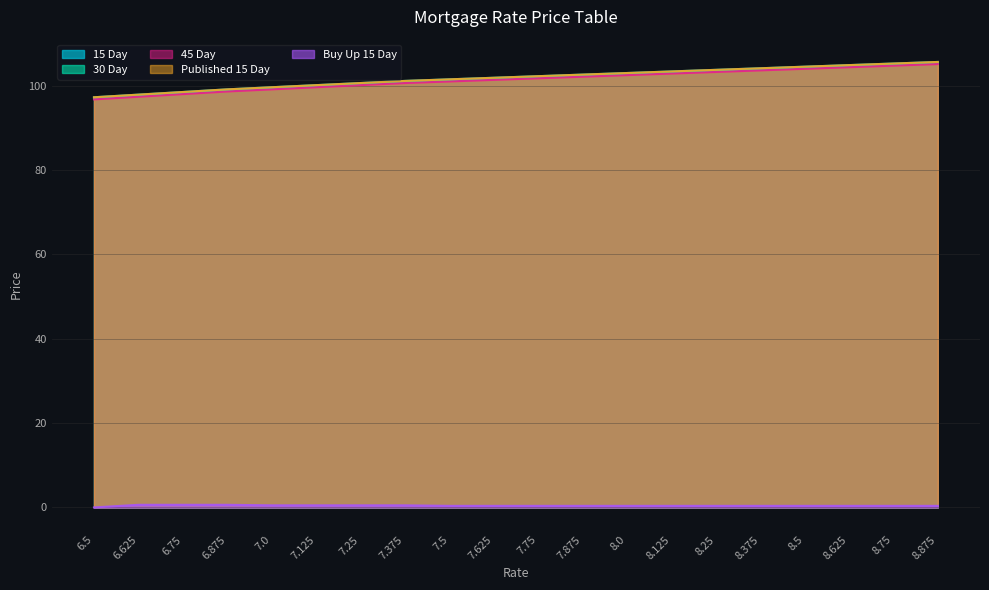

List the series in order of their peak value, highest first.

15 Day, Published 15 Day, 30 Day, 45 Day, Buy Up 15 Day